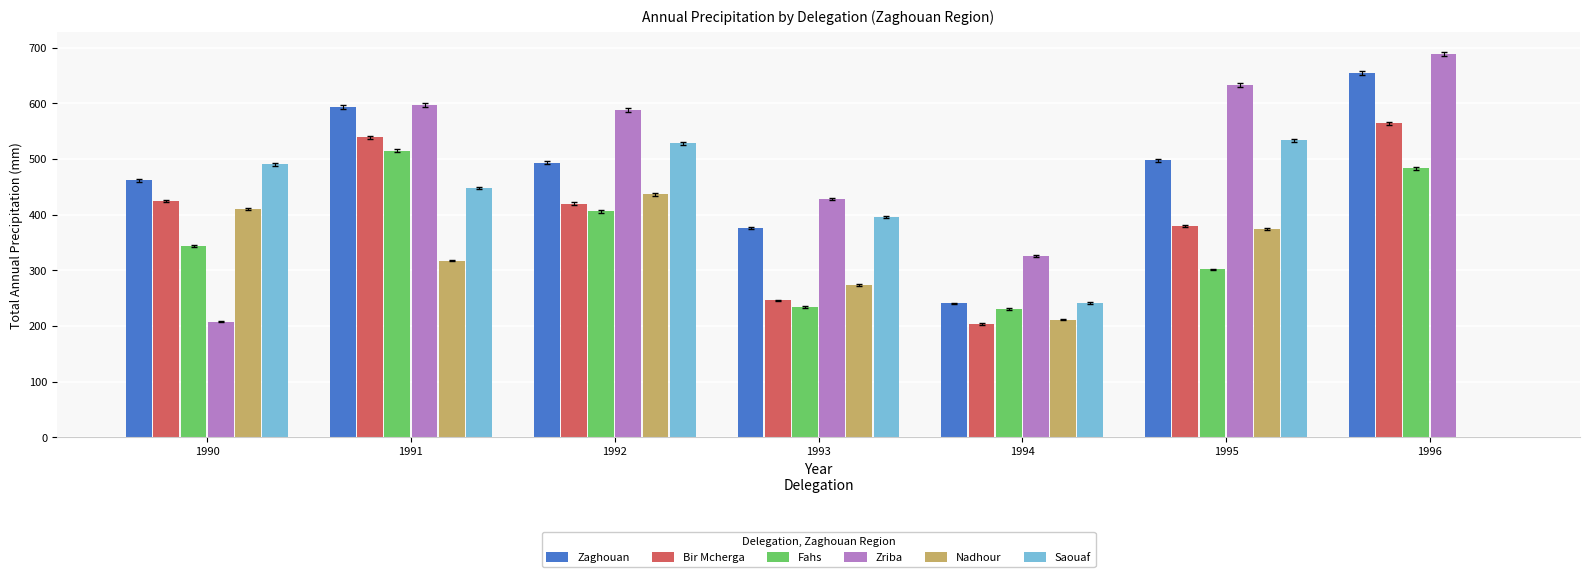

Between 1992 and 1996, which series saw the biggest shift?

Saouaf